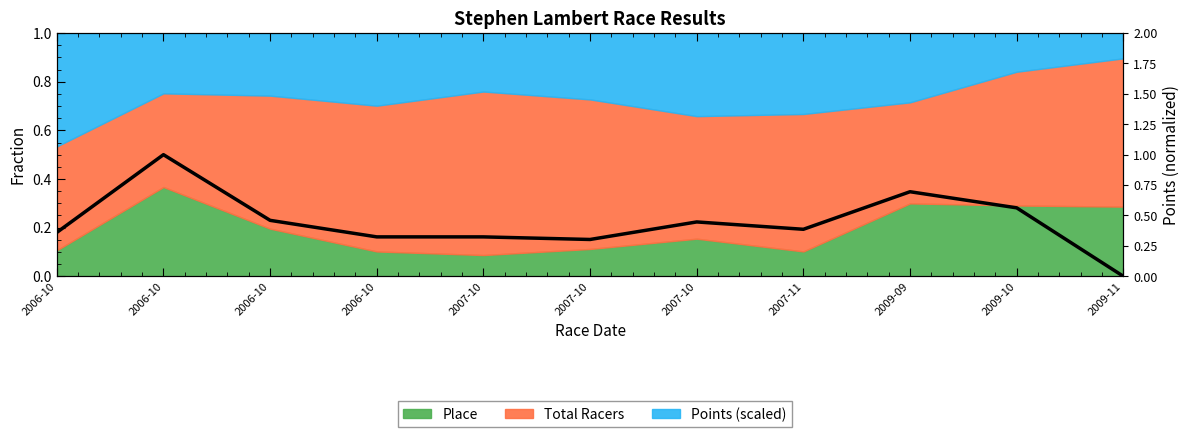

What is the difference between the second highest and second lowest values?

0.4